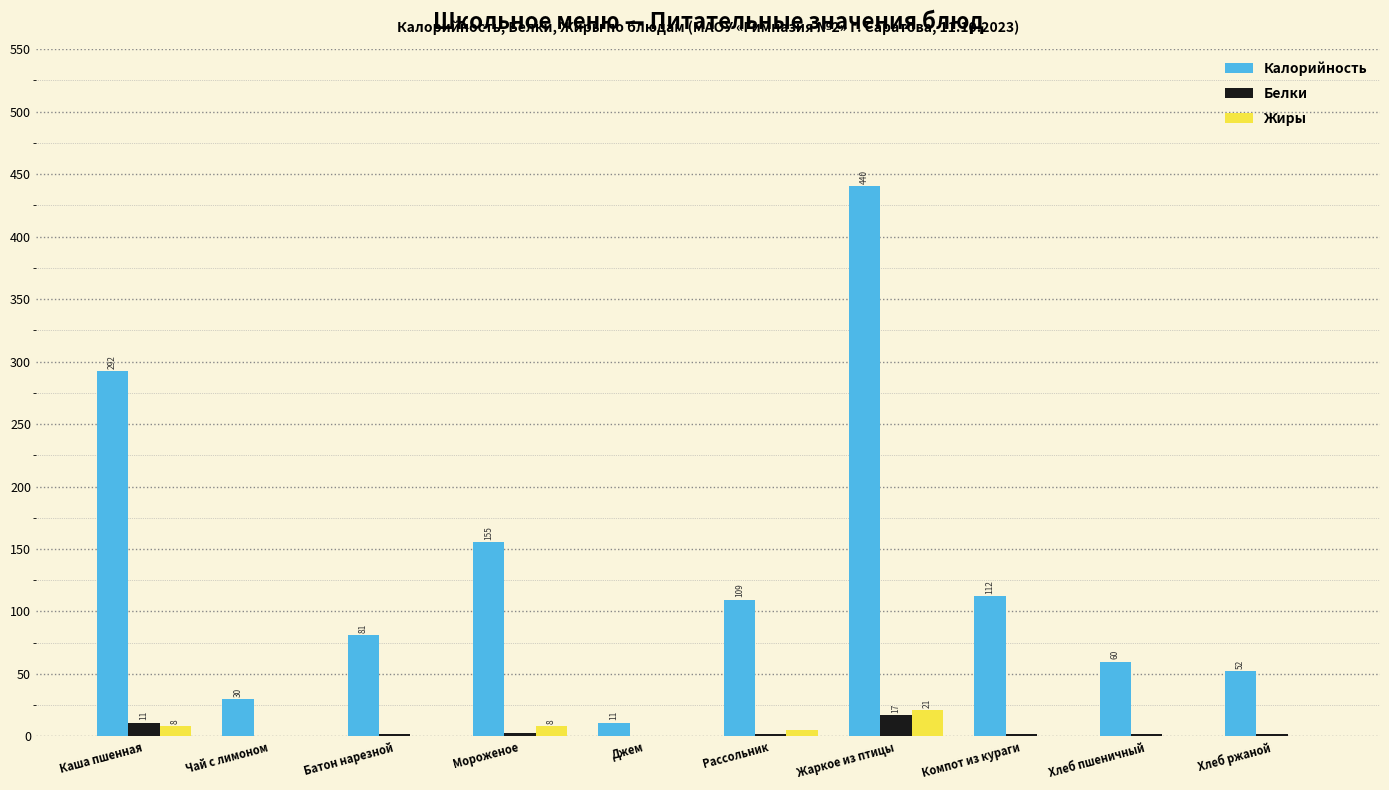

Between Мороженое and Рассольник, which series saw the biggest shift?

Калорийность